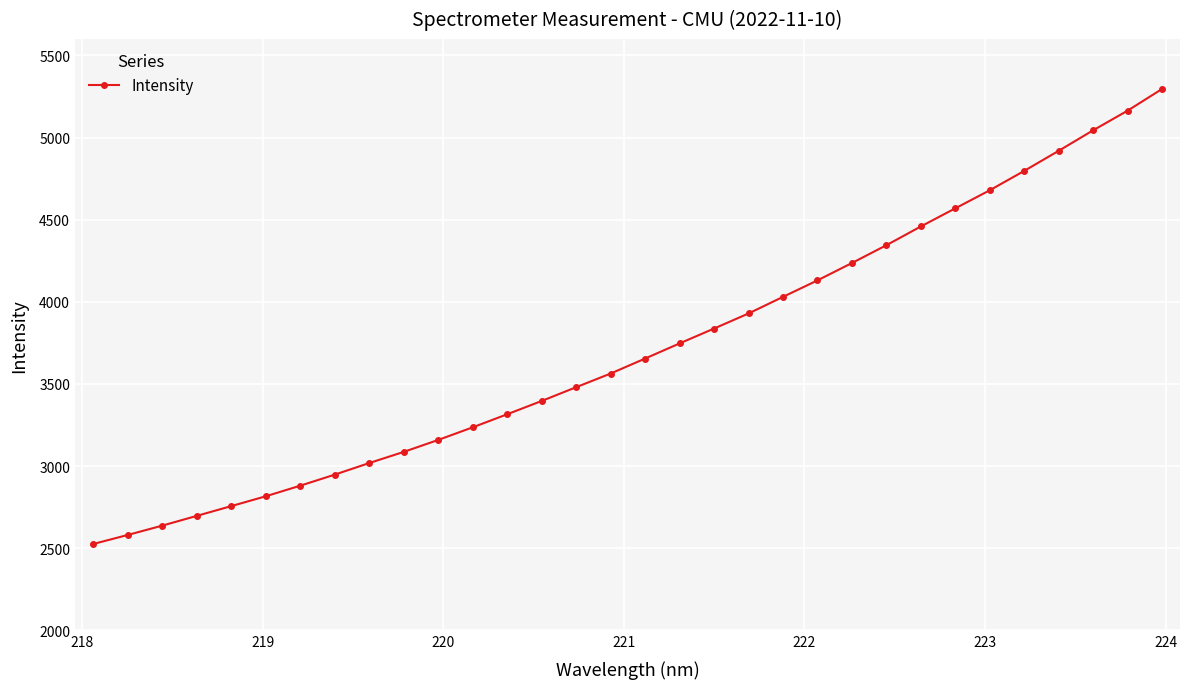

How many categories are shown in the chart?

32